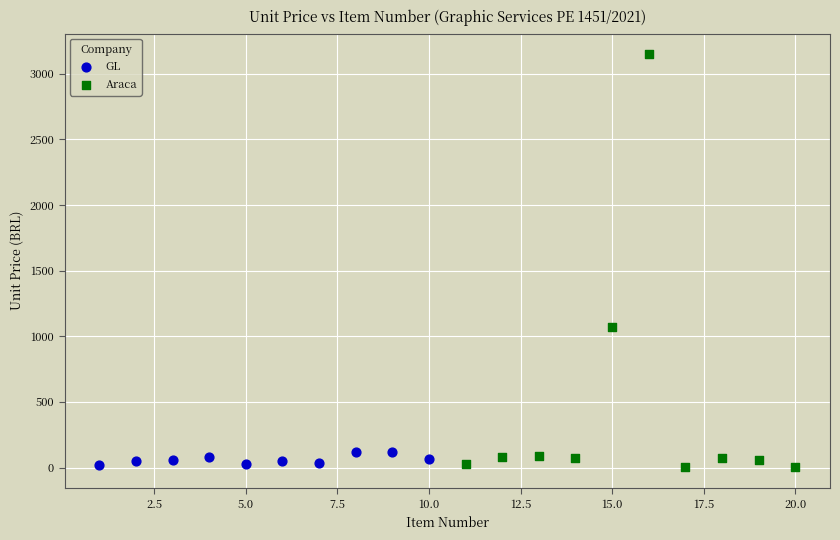

Which series reaches the maximum Y coordinate?

Araca